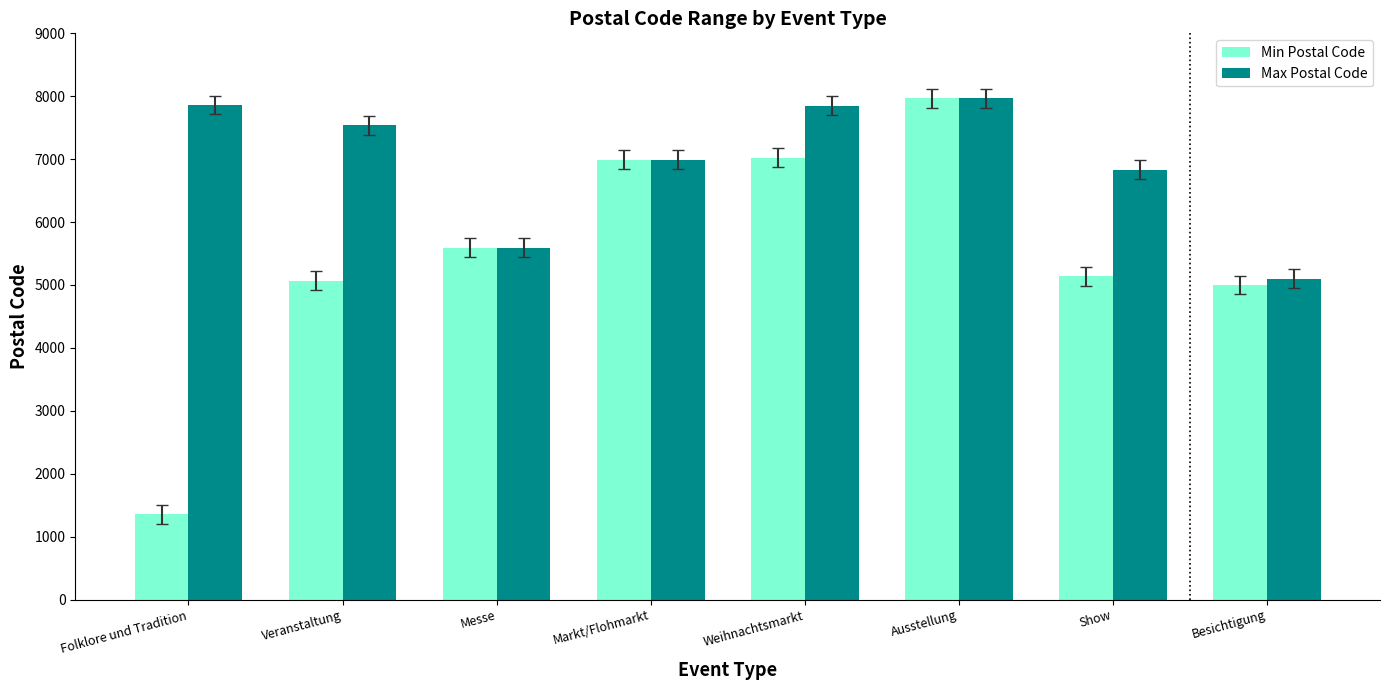

Which series has the largest range (max minus min)?

Min Postal Code